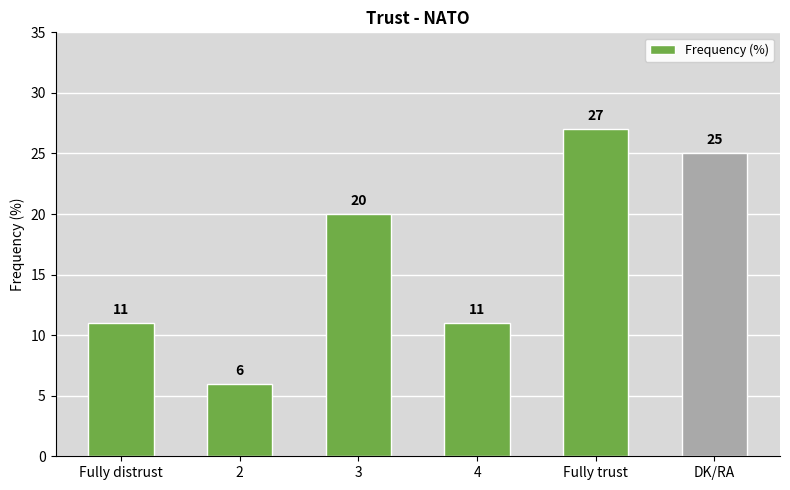

Reading right to left, list all the values displayed in this chart.

DK/RA=25	Fully trust=27	4=11	3=20	2=6	Fully distrust=11